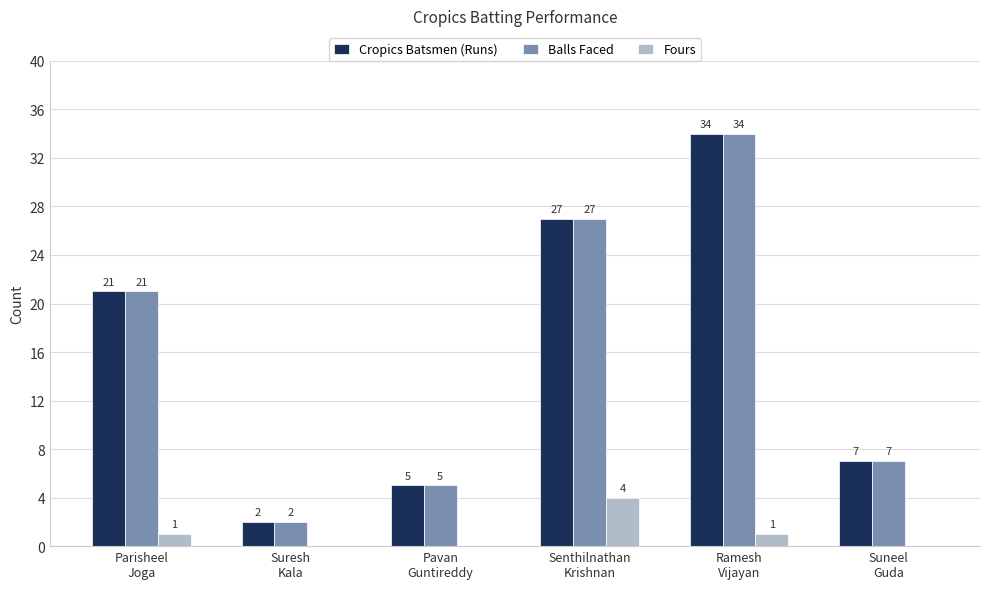

Reading right to left, what are all the values shown in this chart?

Cropics Batsmen (Runs): Suneel
Guda=7	Ramesh
Vijayan=34	Senthilnathan
Krishnan=27	Pavan
Guntireddy=5	Suresh
Kala=2	Parisheel
Joga=21
Balls Faced: Suneel
Guda=7	Ramesh
Vijayan=34	Senthilnathan
Krishnan=27	Pavan
Guntireddy=5	Suresh
Kala=2	Parisheel
Joga=21
Fours: Suneel
Guda=0	Ramesh
Vijayan=1	Senthilnathan
Krishnan=4	Pavan
Guntireddy=0	Suresh
Kala=0	Parisheel
Joga=1